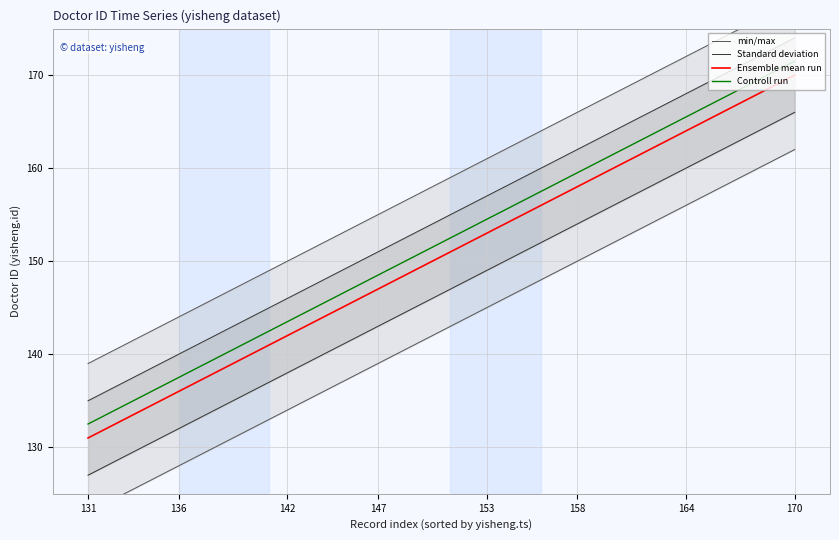

Which category has the lowest value in the Ensemble mean run series?

131